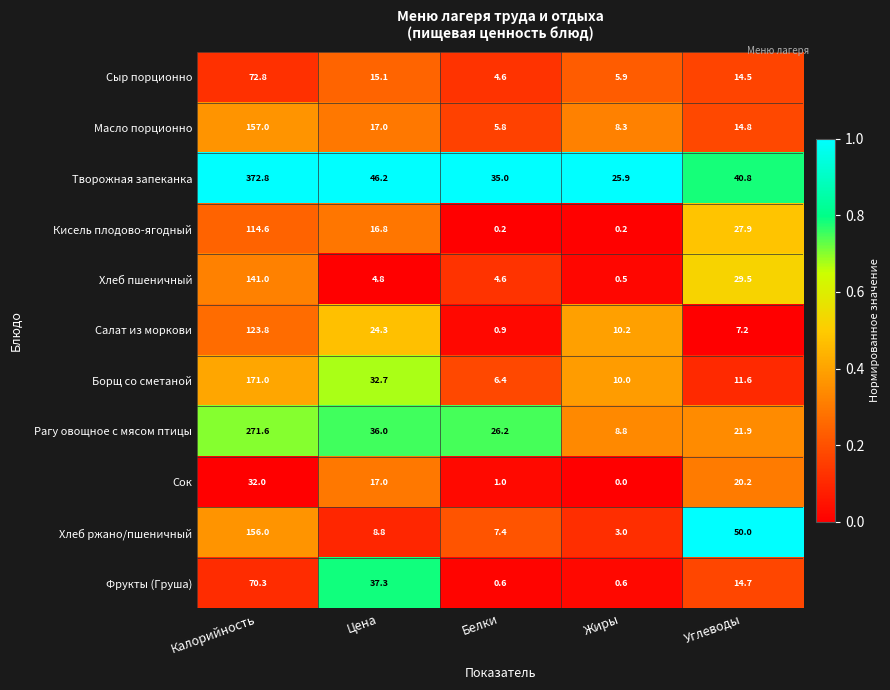

Which series has the widest spread of values?

Творожная запеканка